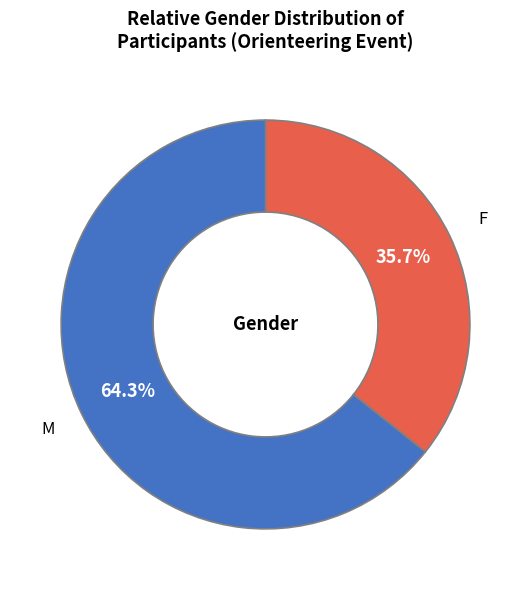

What percentage is the M slice, to the nearest percent?

64%